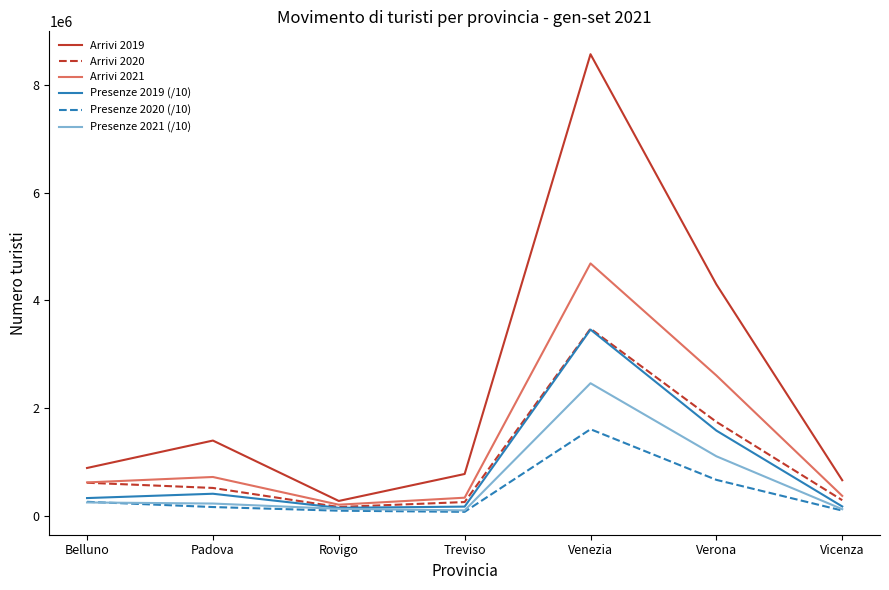

Which series has the largest range (max minus min)?

Arrivi 2019